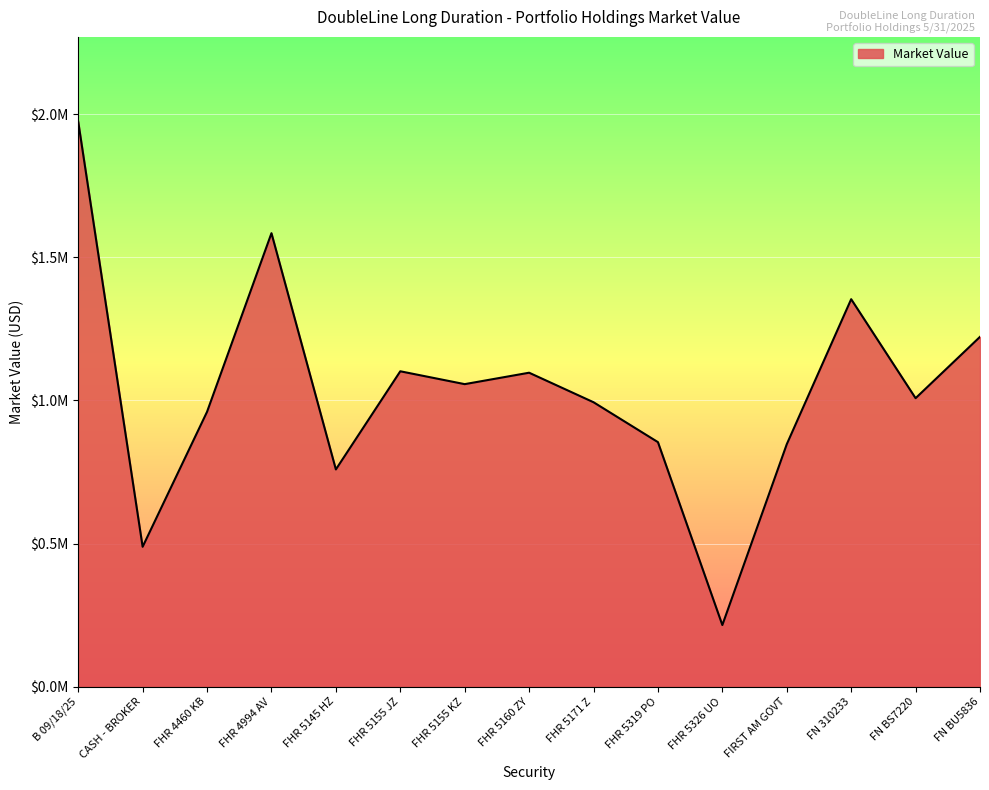

Which label corresponds to the smallest value in the chart?

FHR 5326 UO